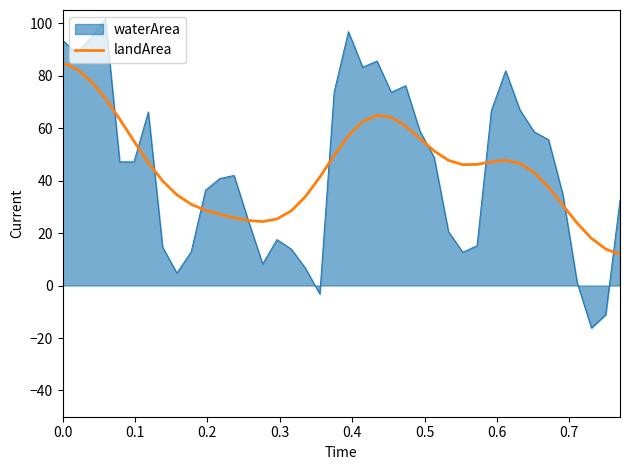

Which series has the widest spread of values?

waterArea